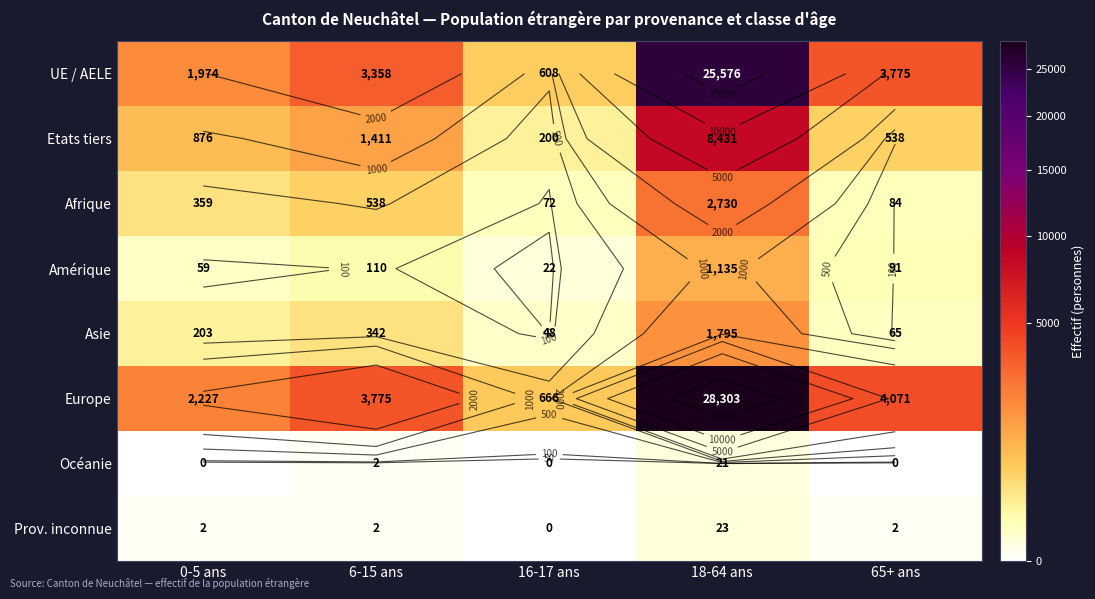

Which has a higher value, 18-64 ans or 16-17 ans?

18-64 ans